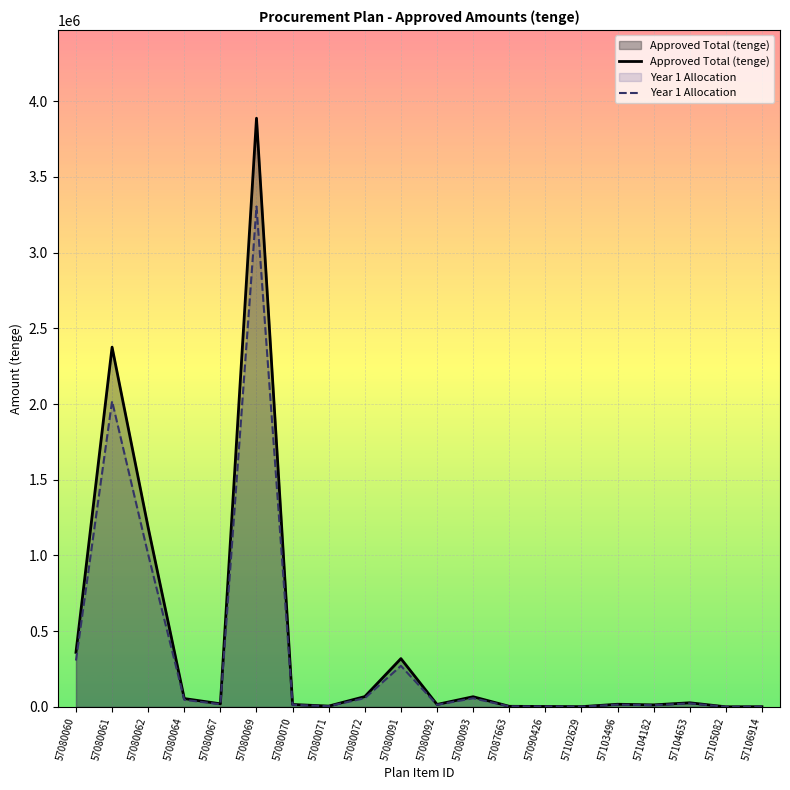

Between 57104182 and 57104653, which is larger?

57104653